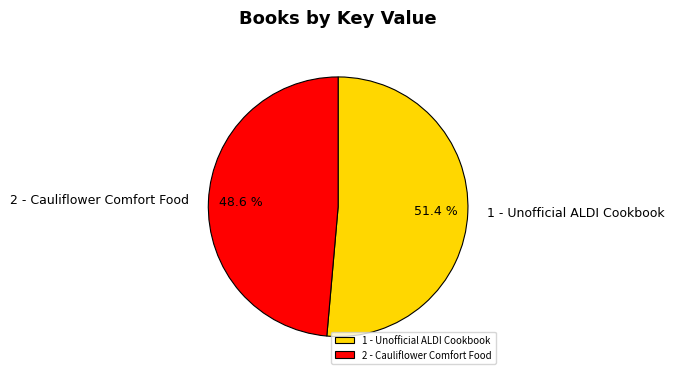

To the nearest percent, what is the combined percentage of 2 - Cauliflower Comfort Food and 1 - Unofficial ALDI Cookbook?

100%